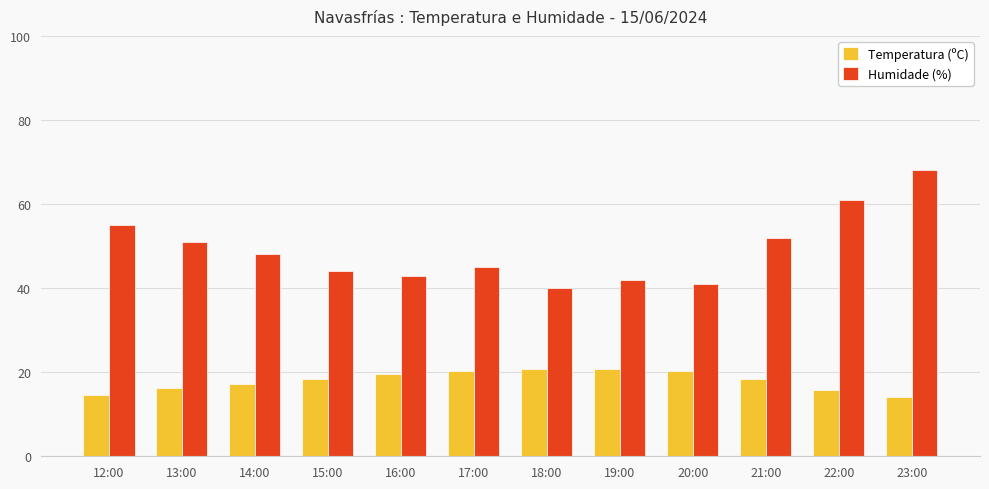

What is the greatest value displayed?

68.0